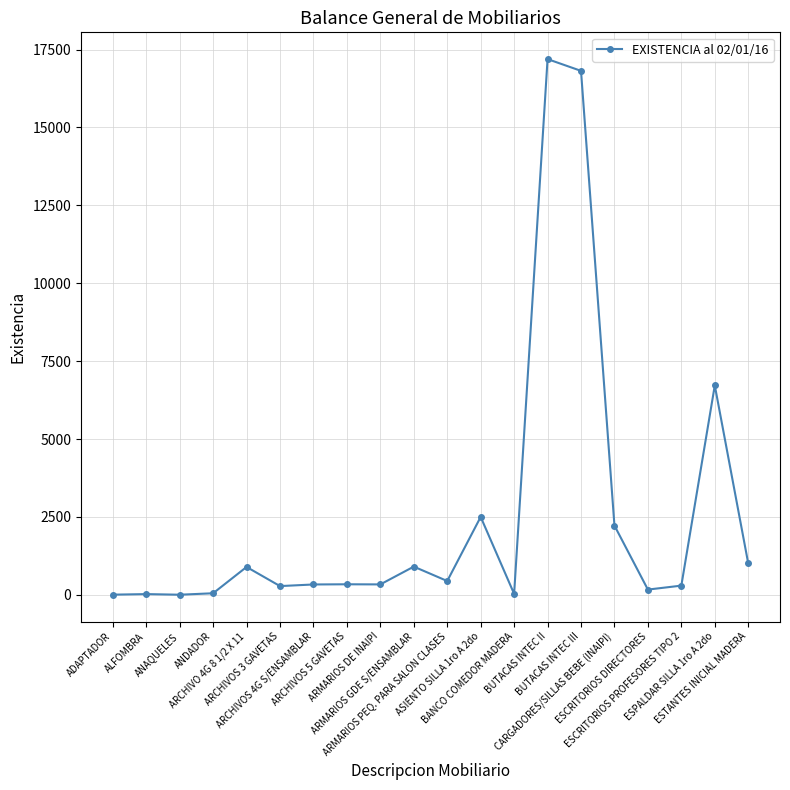

True or false: the data shows 719 at CARGADORES/SILLAS BEBE (INAIPI).

False